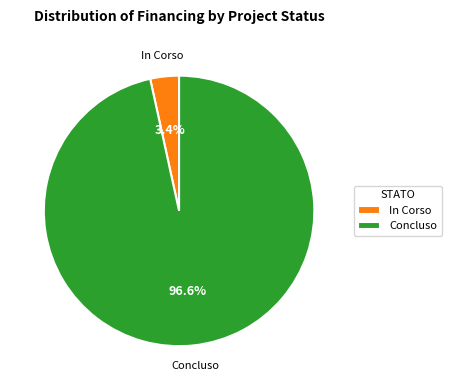

Which has a higher value, In Corso or Concluso?

Concluso